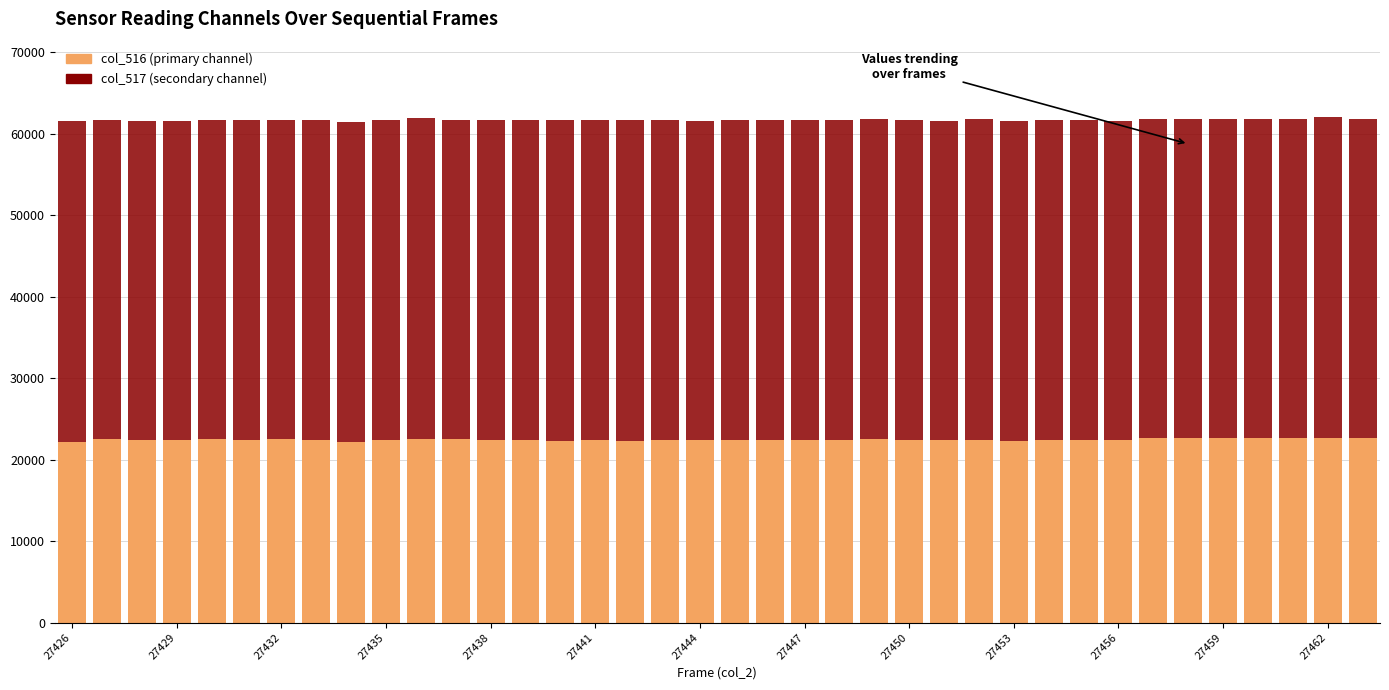

How many distinct data groups are displayed?

2